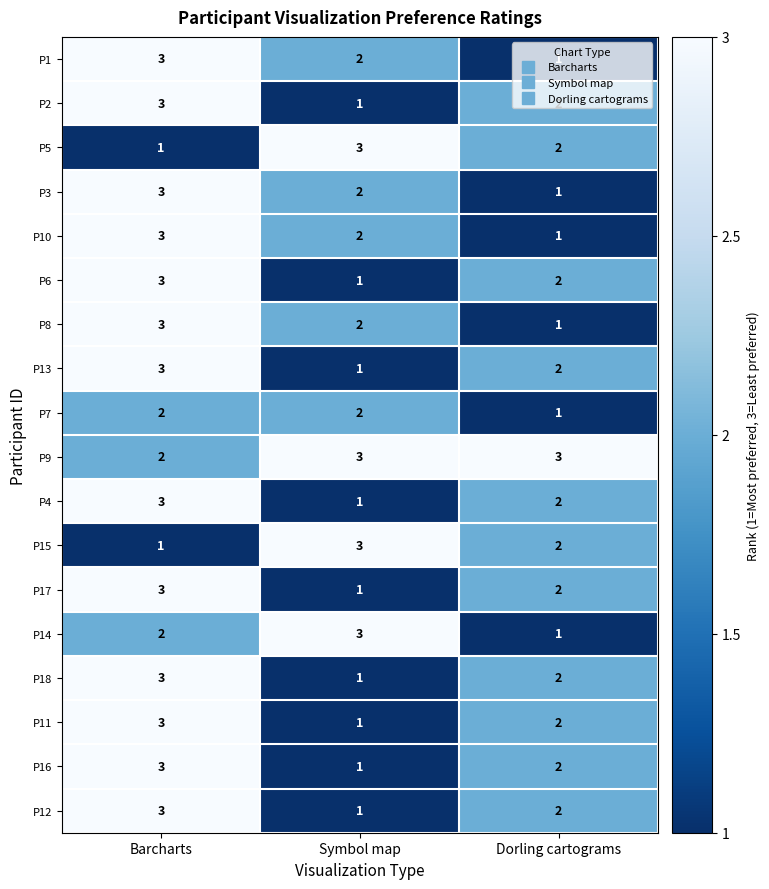

What is the sum of all P14 values?

6